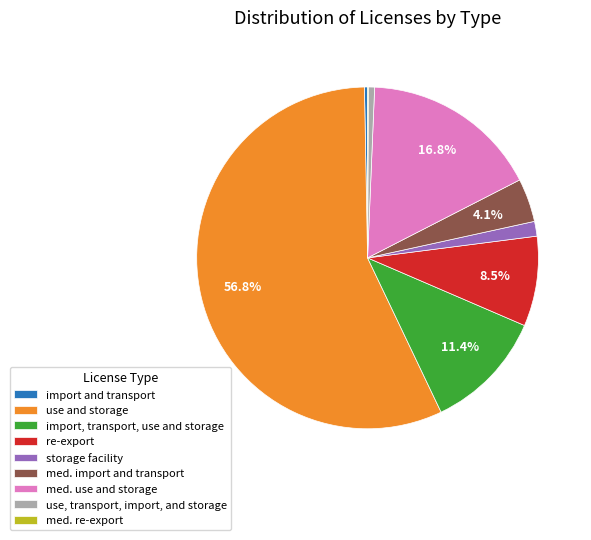

Which has a higher value, med. use and storage or import and transport?

med. use and storage